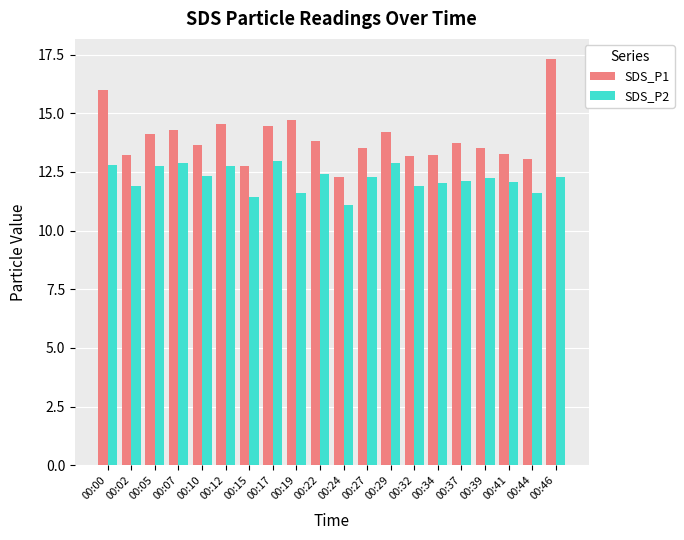

What is the lowest value of the SDS_P2 series?

11.1